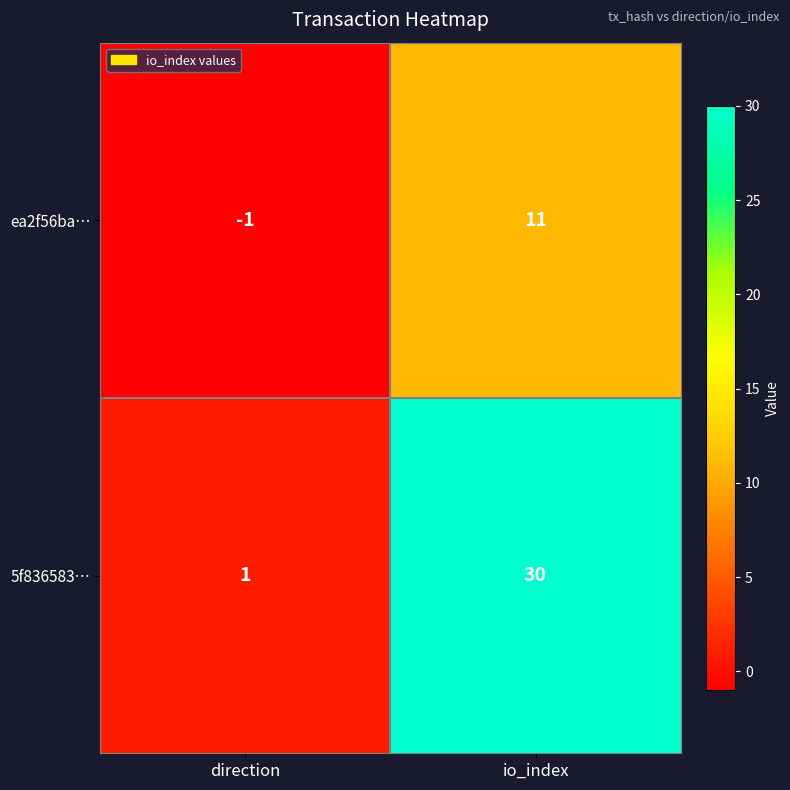

Rank the series by their maximum value, from lowest to highest.

ea2f56ba…, 5f836583…